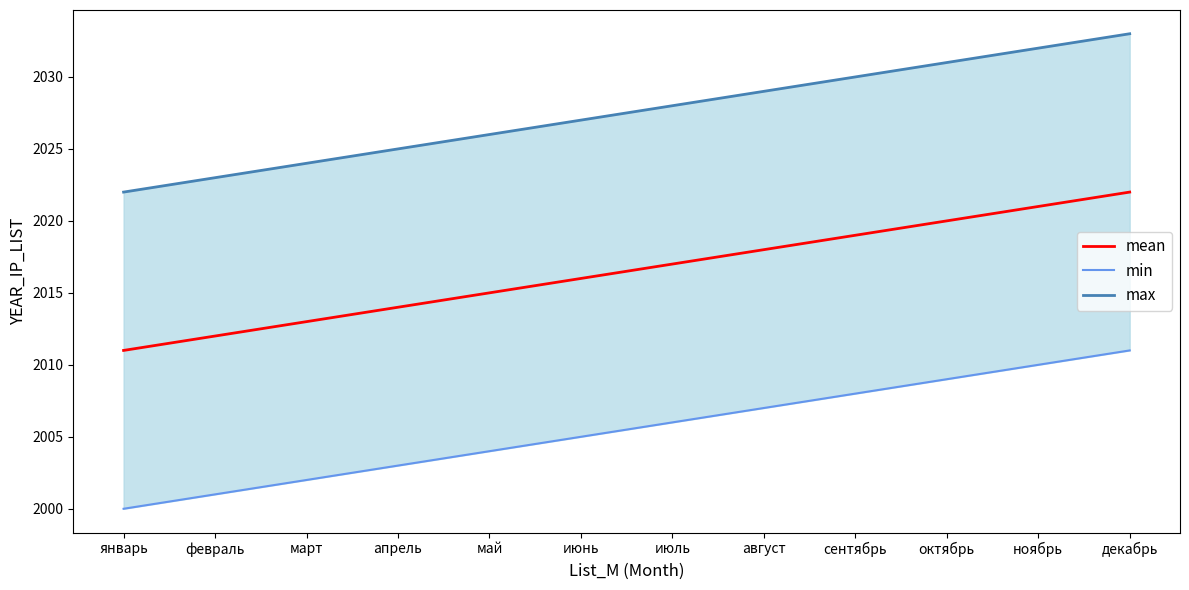

True or false: max has a value of 3603 at июль.

False